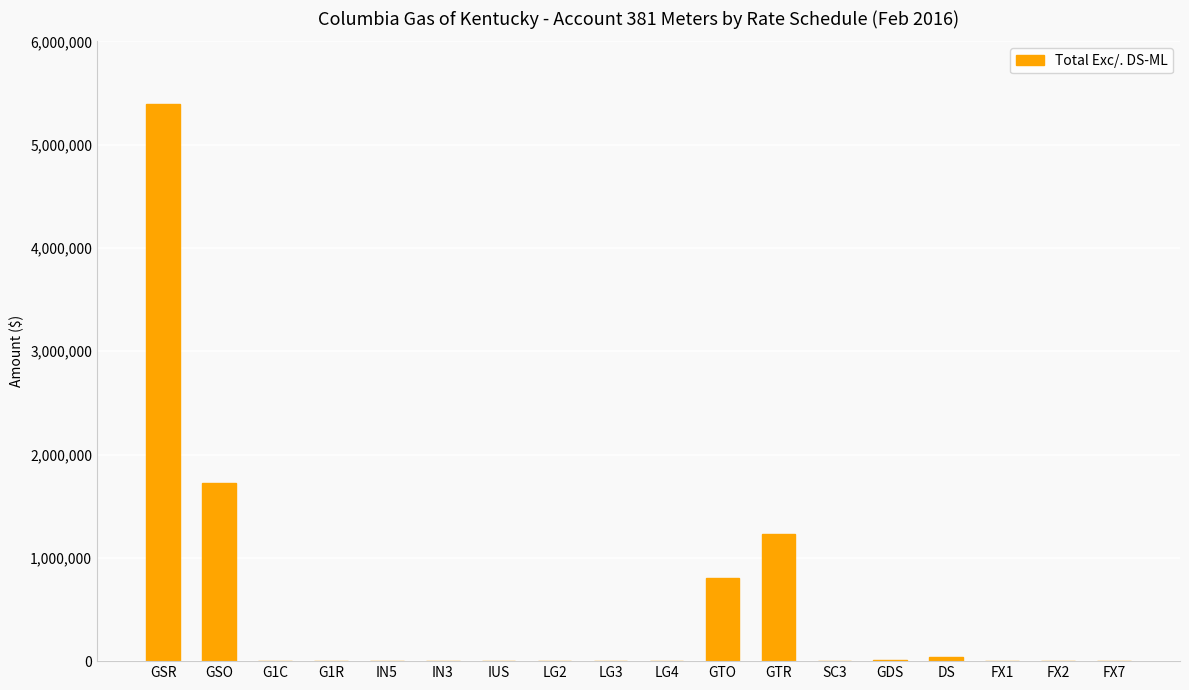

The chart shows a value of 358839.2 at GTO. True or false?

False